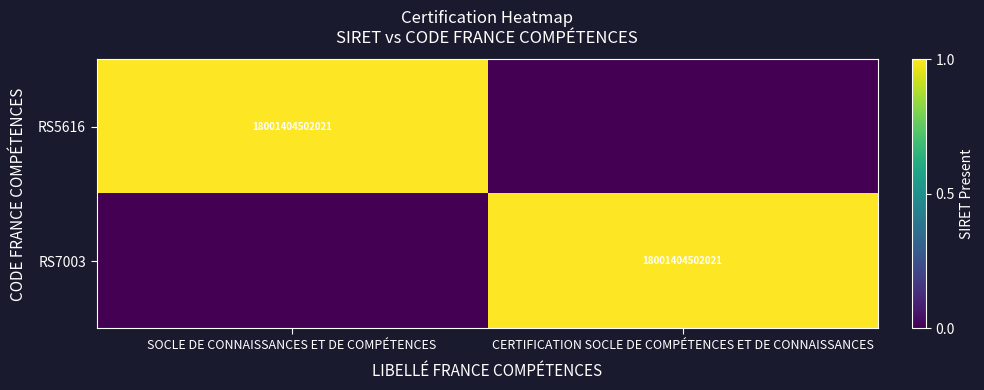

Is it true that RS7003 equals 18001404502021 at CERTIFICATION SOCLE DE COMPÉTENCES ET DE CONNAISSANCES?

True